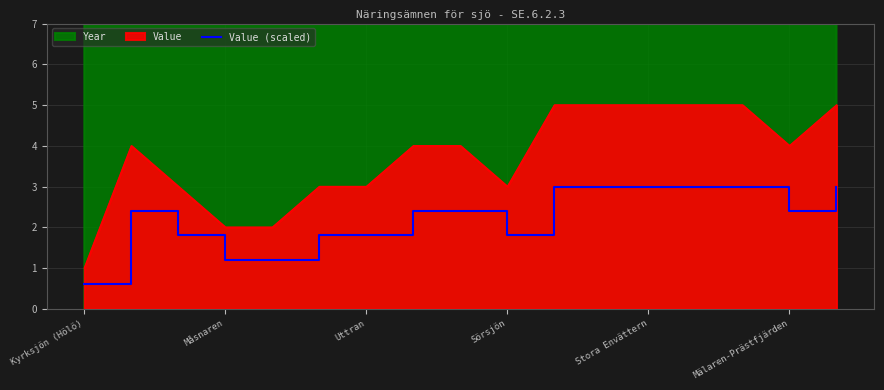

What is the approximate value of Value (scaled) at Uttran?

1.8